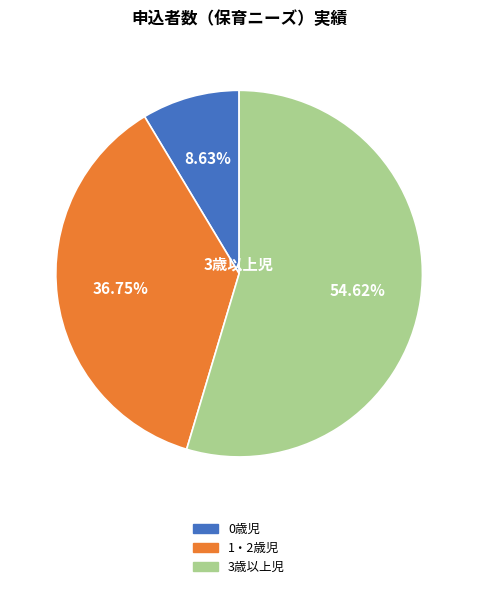

True or false: 1・2歳児 accounts for 26% of the total.

False